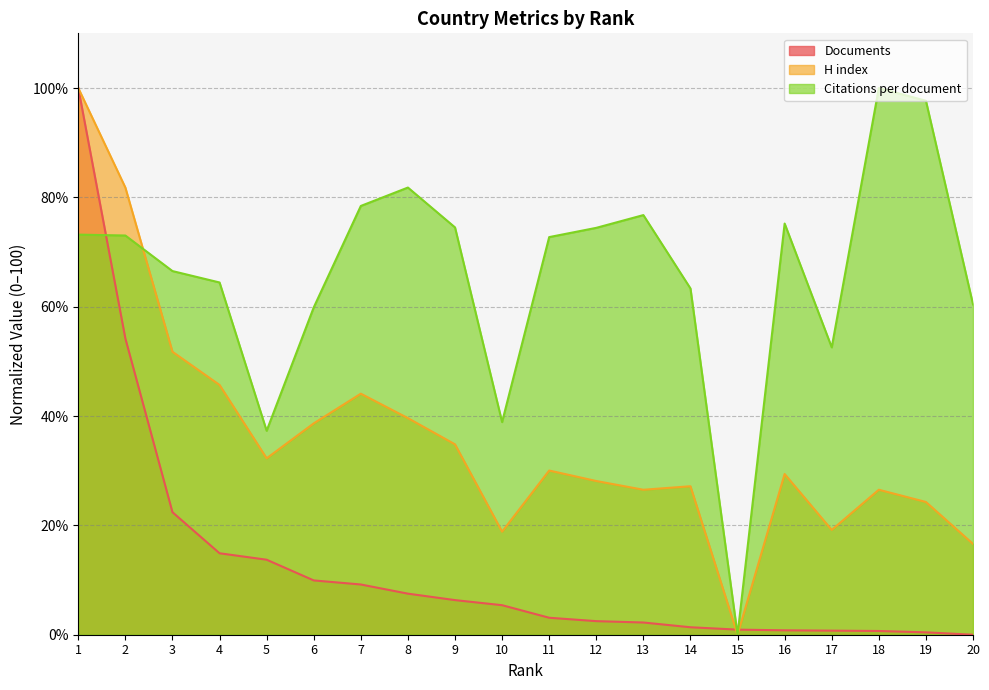

Is the value of Documents at 11 greater than the value of Citations per document at 1?

No